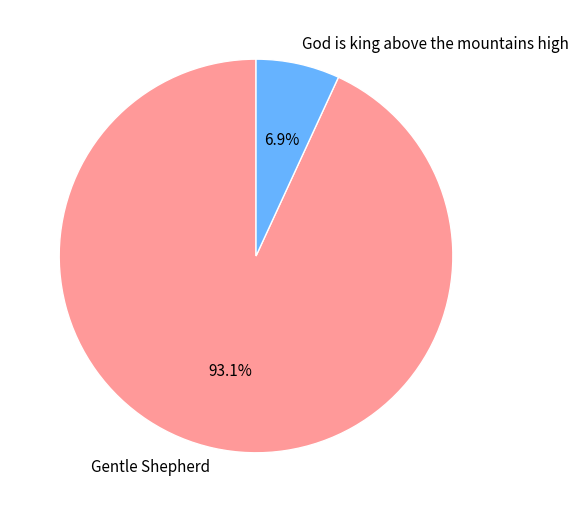

What is the largest slice in the pie chart?

Gentle Shepherd